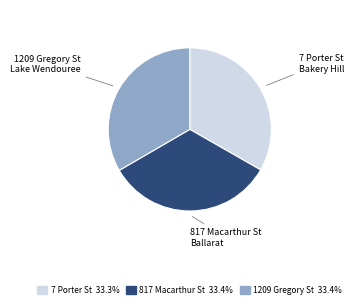

Count the number of slices in the pie.

3